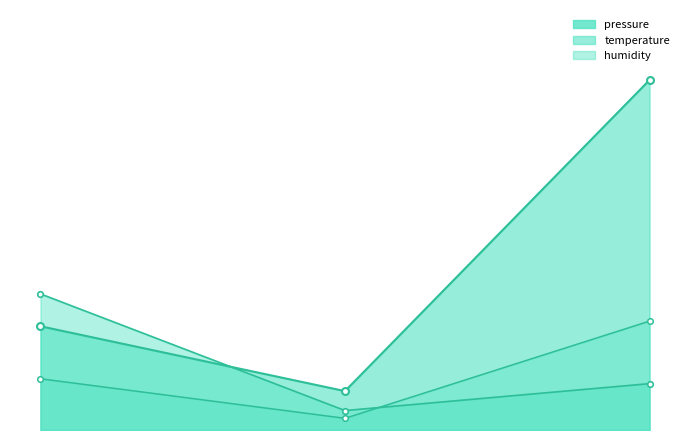

Rank the categories by value from highest to lowest.

2023-08-31T08:02:51, 2023-08-31T07:58:00, 2023-08-31T08:00:26